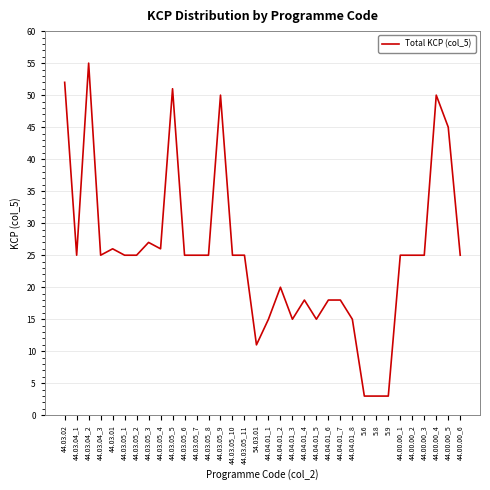

Reading left to right, extract all data points from this chart.

44.03.02=52	44.03.04_1=25	44.03.04_2=55	44.03.04_3=25	44.03.01=26	44.03.05_1=25	44.03.05_2=25	44.03.05_3=27	44.03.05_4=26	44.03.05_5=51	44.03.05_6=25	44.03.05_7=25	44.03.05_8=25	44.03.05_9=50	44.03.05_10=25	44.03.05_11=25	54.03.01=11	44.04.01_1=15	44.04.01_2=20	44.04.01_3=15	44.04.01_4=18	44.04.01_5=15	44.04.01_6=18	44.04.01_7=18	44.04.01_8=15	5.6=3	5.8=3	5.9=3	44.00.00_1=25	44.00.00_2=25	44.00.00_3=25	44.00.00_4=50	44.00.00_5=45	44.00.00_6=25